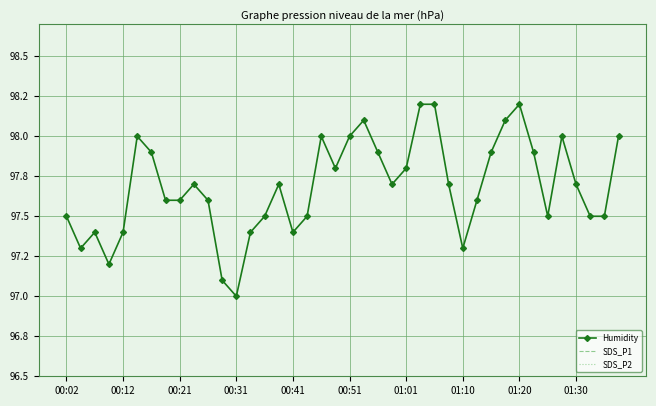

What are all the series names shown in the legend?

Humidity, SDS_P1, SDS_P2